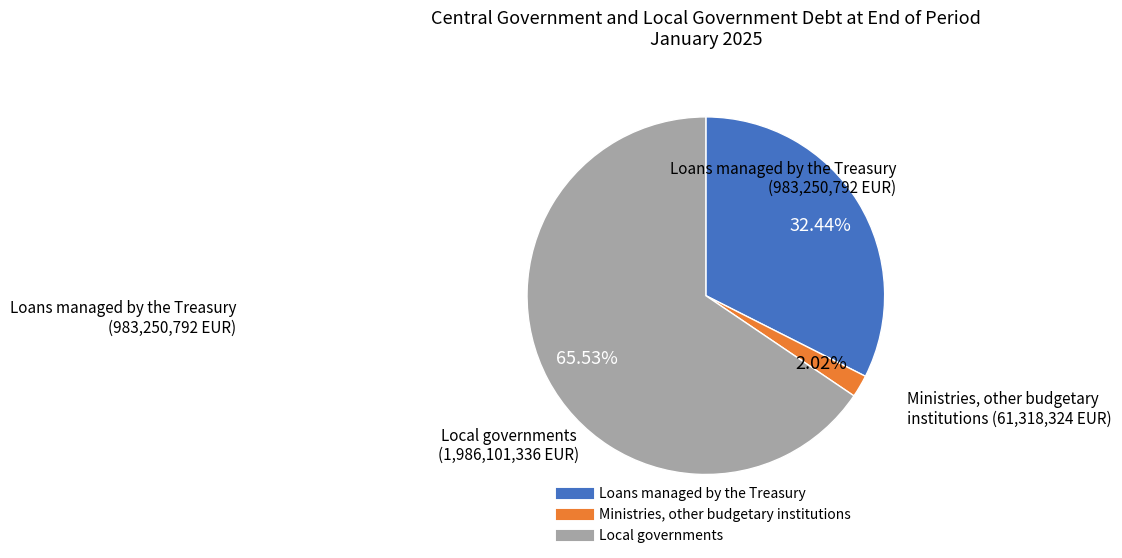

Is the sum of Loans managed by the Treasury and Ministries, other budgetary institutions greater than half?

No